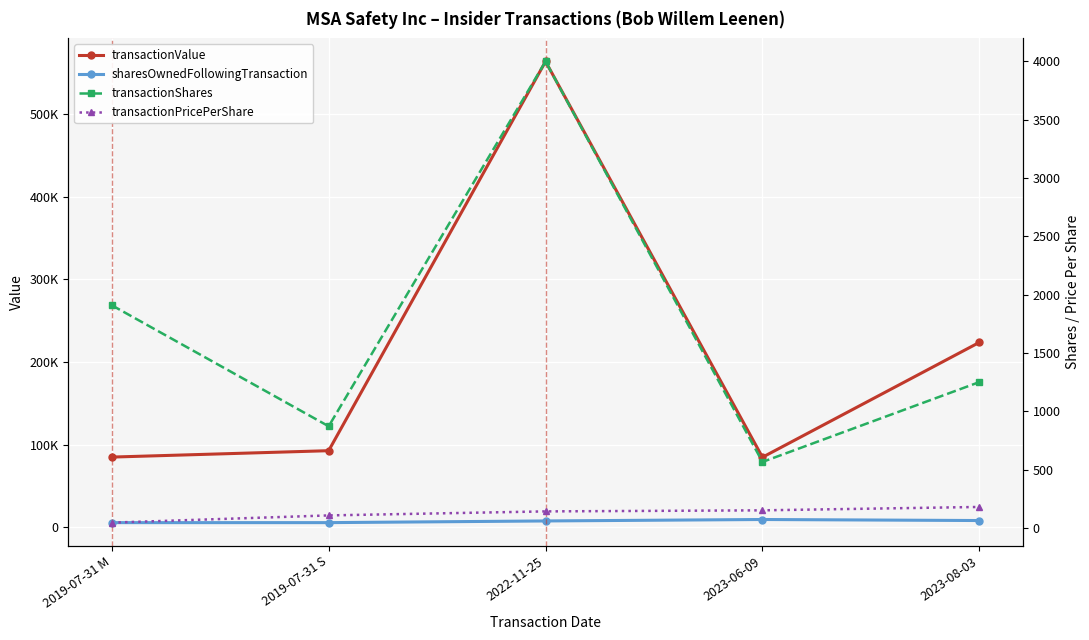

Is the value of sharesOwnedFollowingTransaction at 2019-07-31 M greater than the value of transactionPricePerShare at 2019-07-31 M?

Yes